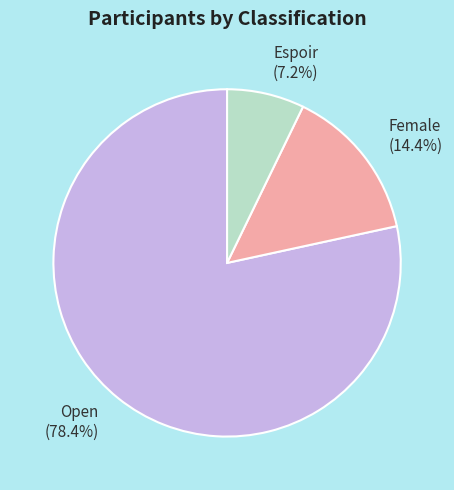

Rank the categories by value from lowest to highest.

Espoir, Female, Open